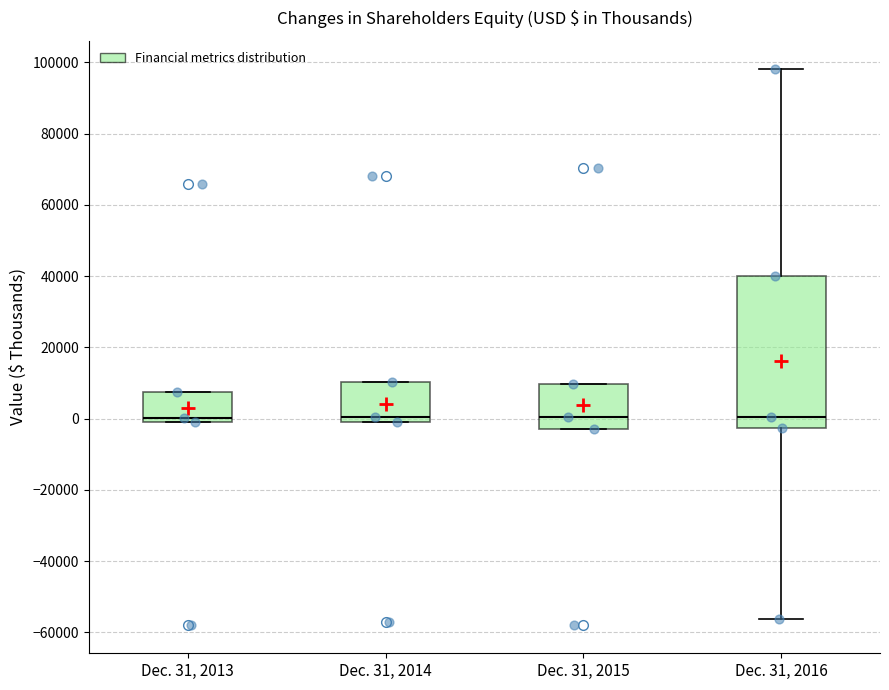

Reading left to right, transcribe this box plot: for each box, give where its median line is, the range the box spans, and where its two whiskers end, as read against the y-axis. The values are not printed on the chart, so give them approximately, as read against the axis.

Dec. 31, 2013: median 0 (just above the box's lower edge), box 0 to 8000, whiskers 0 to 8000
Dec. 31, 2014: median 0, box -2000 to 10000, whiskers -2000 to 10000
Dec. 31, 2015: median 0, box -2000 to 10000, whiskers -2000 to 10000
Dec. 31, 2016: median 0, box -2000 to 40000, whiskers -56000 to 98000